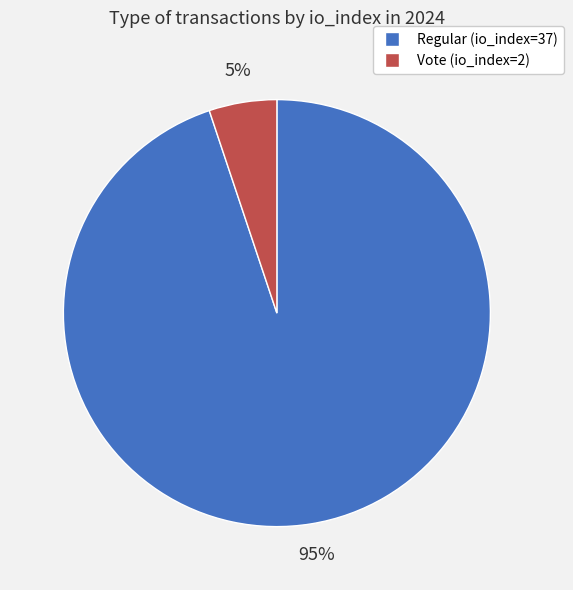

Do Vote (io_index=2) and Regular (io_index=37) together represent more than half of the pie?

Yes